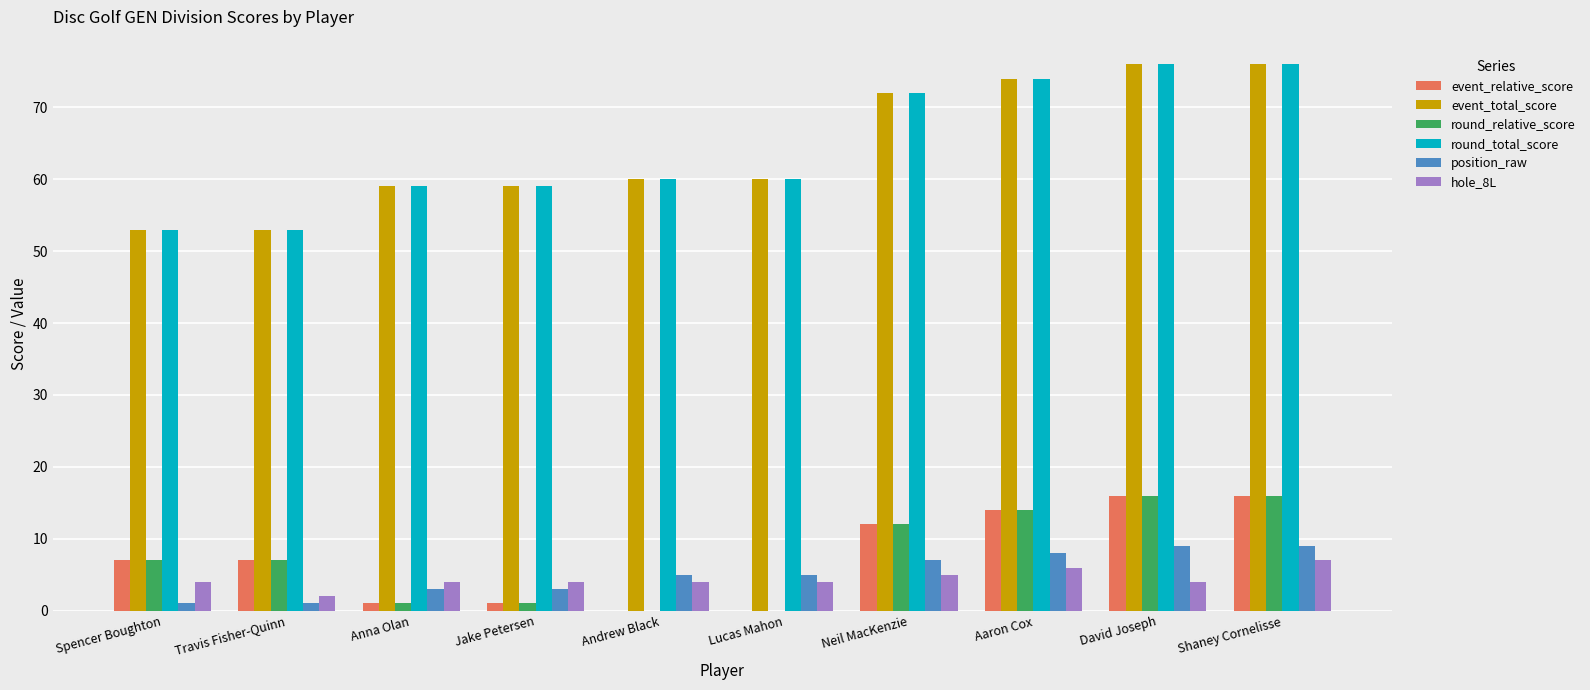

What is the sum of all position_raw values?

51